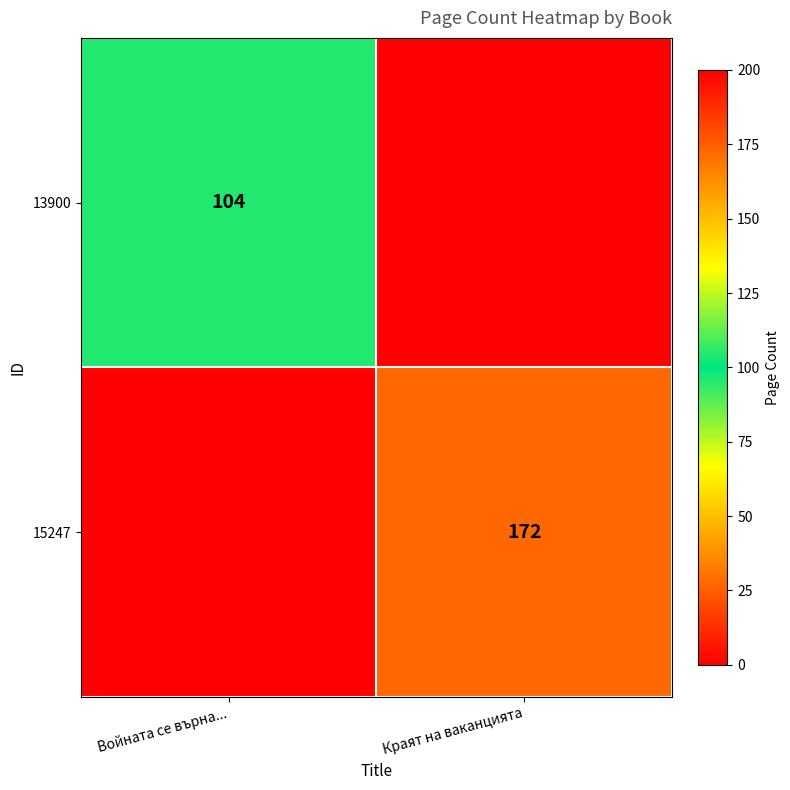

Is the value of 13900 at Войната се върна... greater than the value of 15247 at Краят на ваканцията?

No